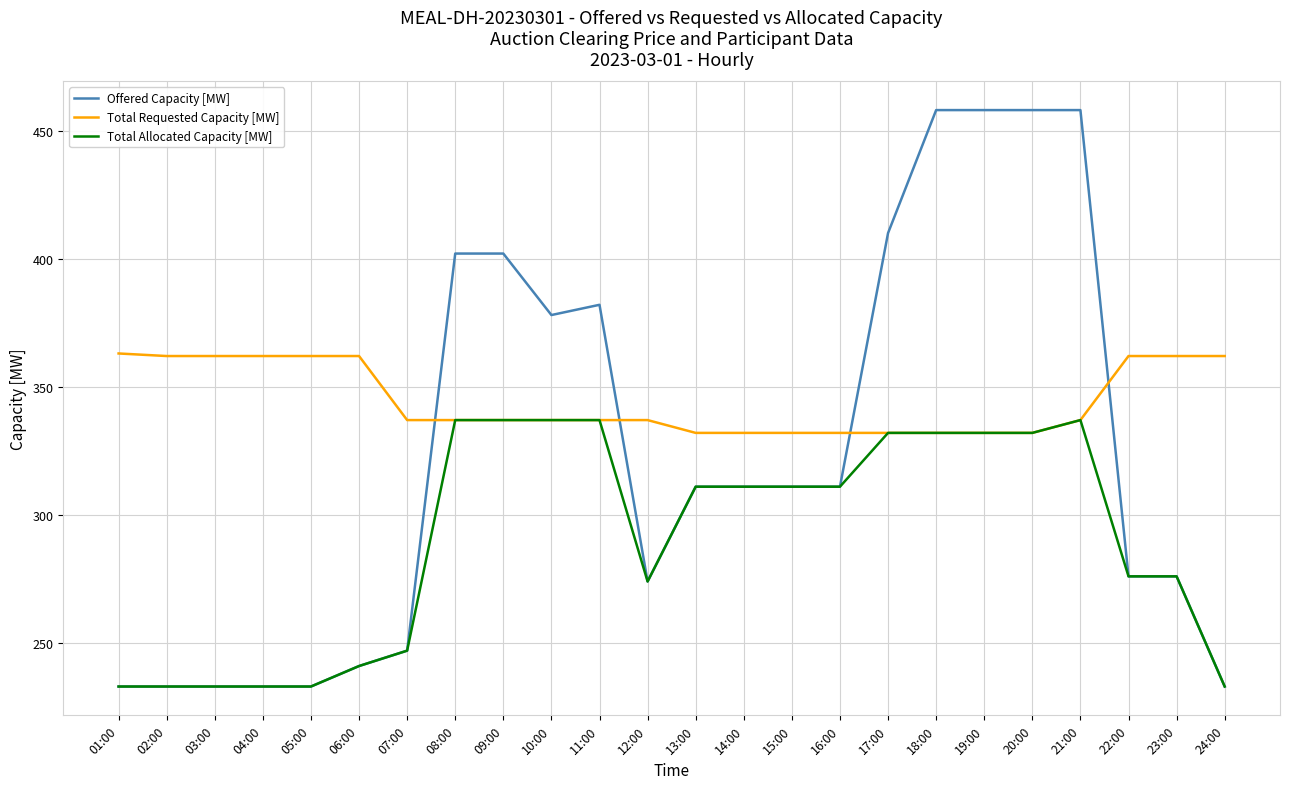

List the series in order of their peak value, highest first.

Offered Capacity [MW], Total Requested Capacity [MW], Total Allocated Capacity [MW]